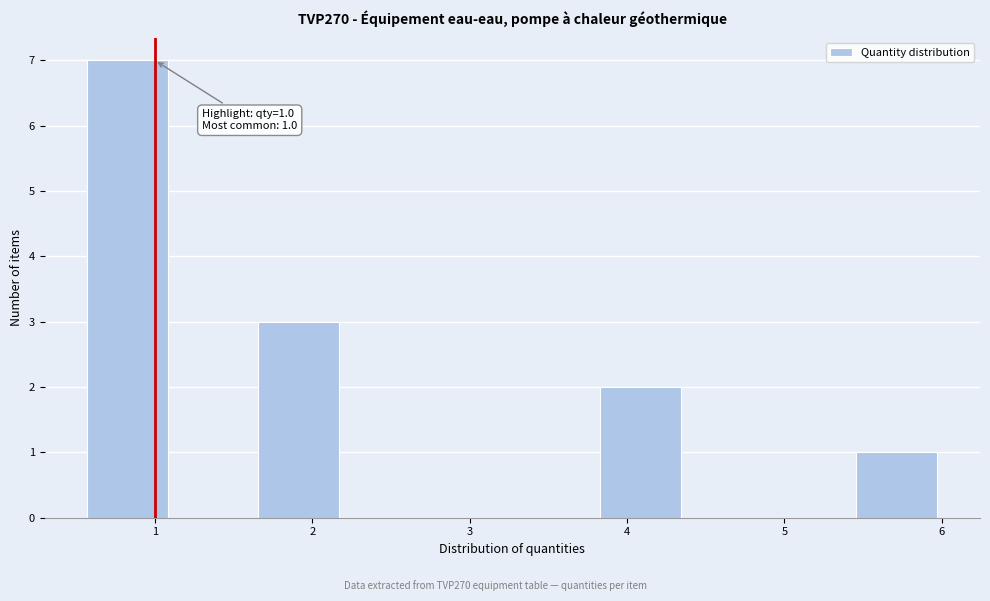

Over which range of the x-axis is the bar tallest?

0.6 to 1.1